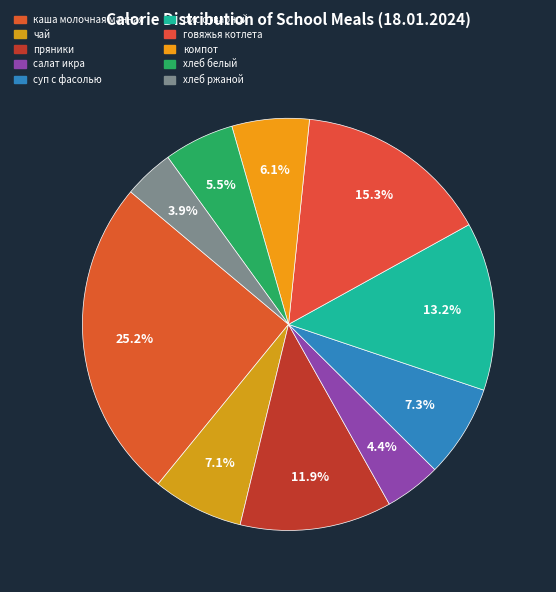

True or false: хлеб ржаной accounts for 4% of the total.

True